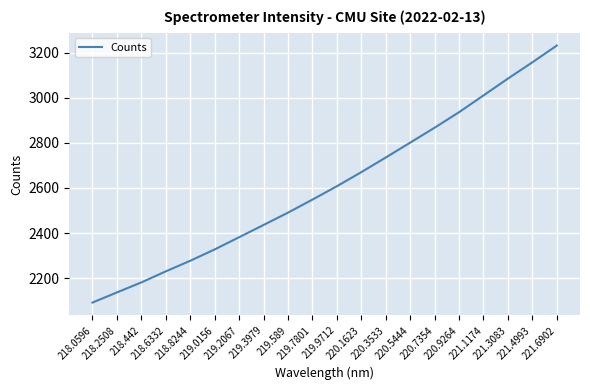

List the labels in order of value, largest first.

221.6902, 221.4993, 221.3083, 221.1174, 220.9264, 220.7354, 220.5444, 220.3533, 220.1623, 219.9712, 219.7801, 219.589, 219.3979, 219.2067, 219.0156, 218.8244, 218.6332, 218.442, 218.2508, 218.0596